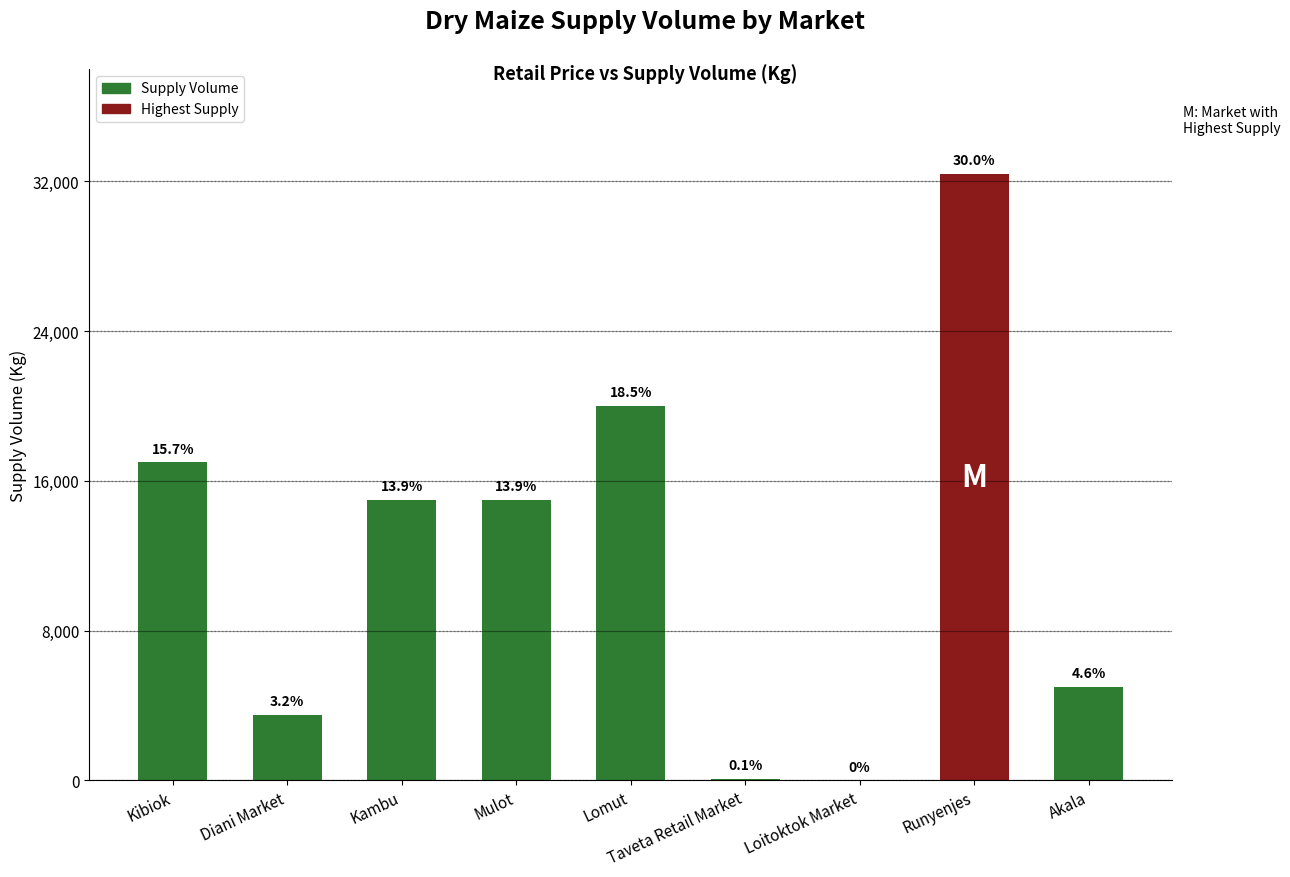

Which category has the lowest value across all series?

Loitoktok Market